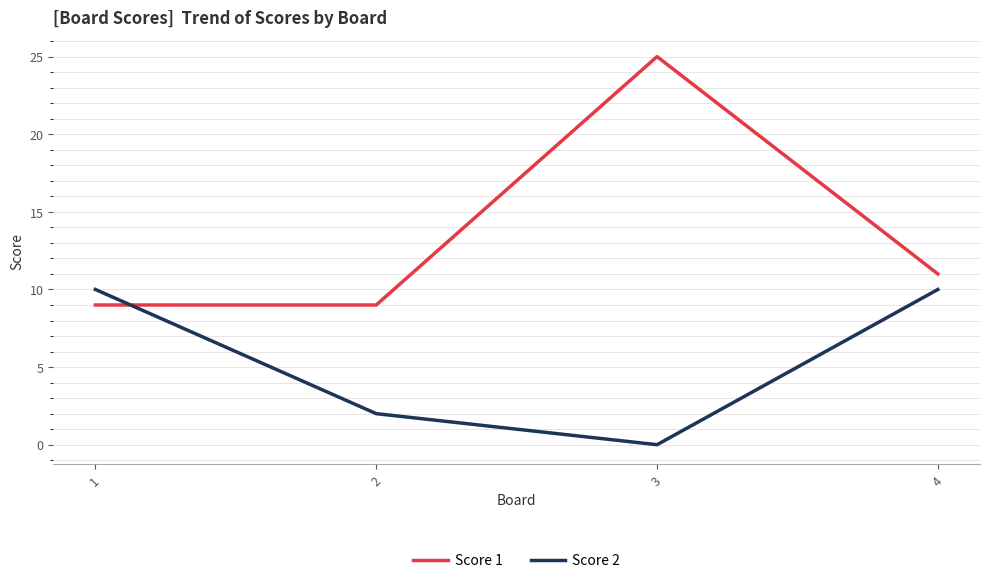

True or false: Score 2 has more than 0 points higher than both neighbors.

False